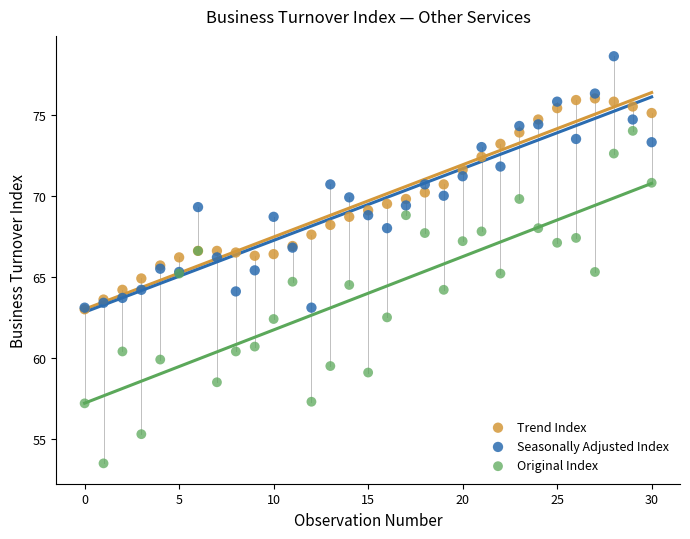

Which series has the largest Y range (max minus min)?

Original Index